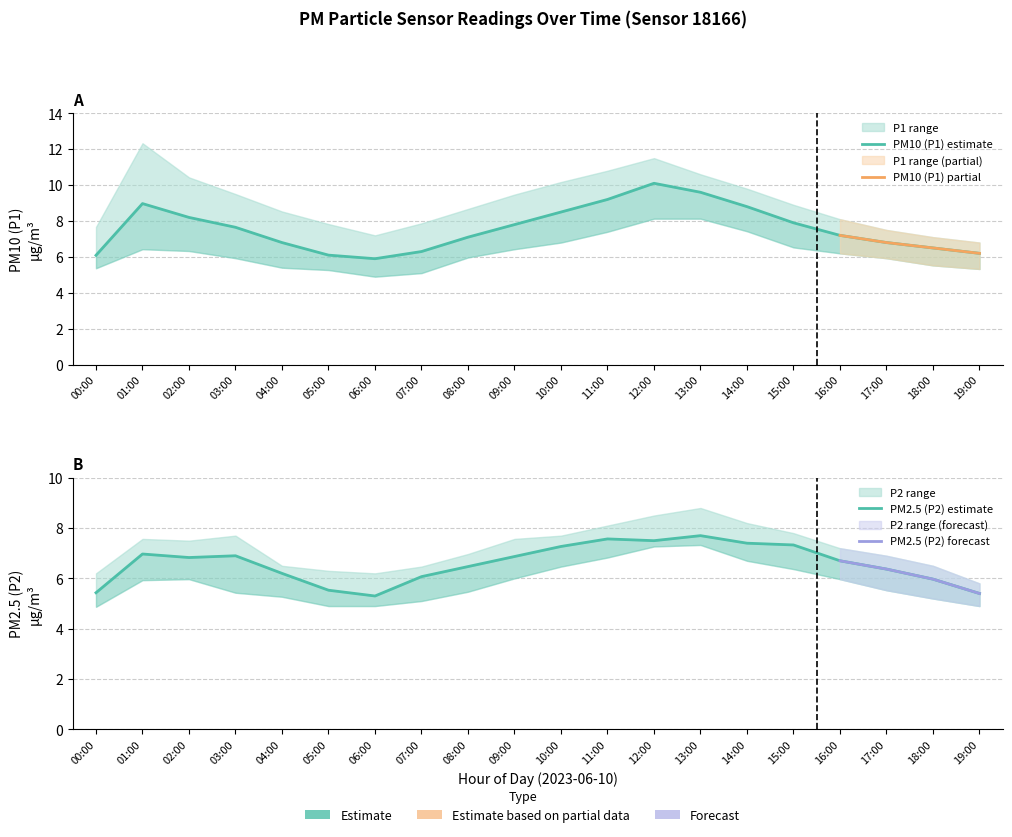

Between 10:00 and 07:00, which is larger?

10:00